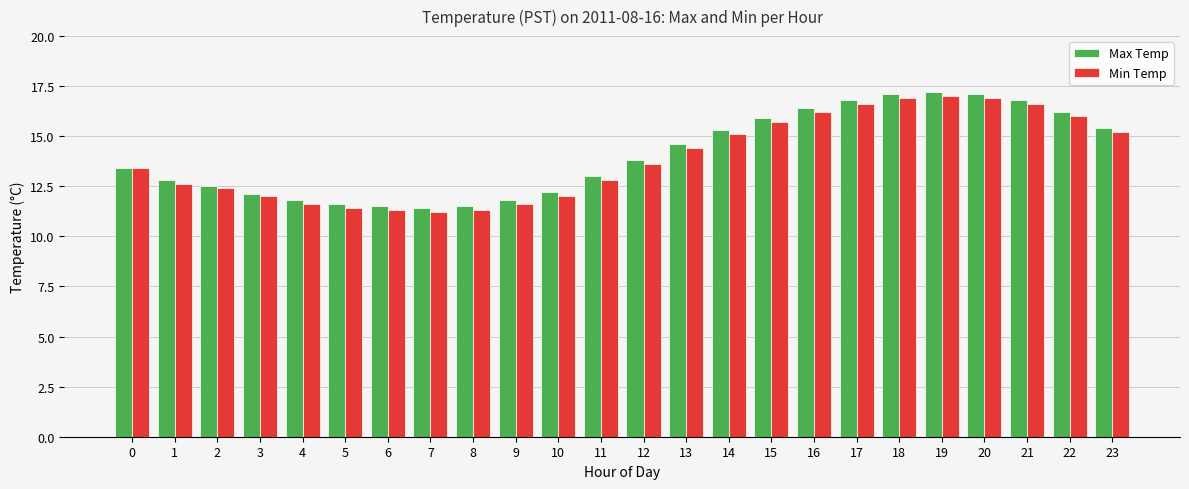

What are all the series names shown in the legend?

Max Temp, Min Temp